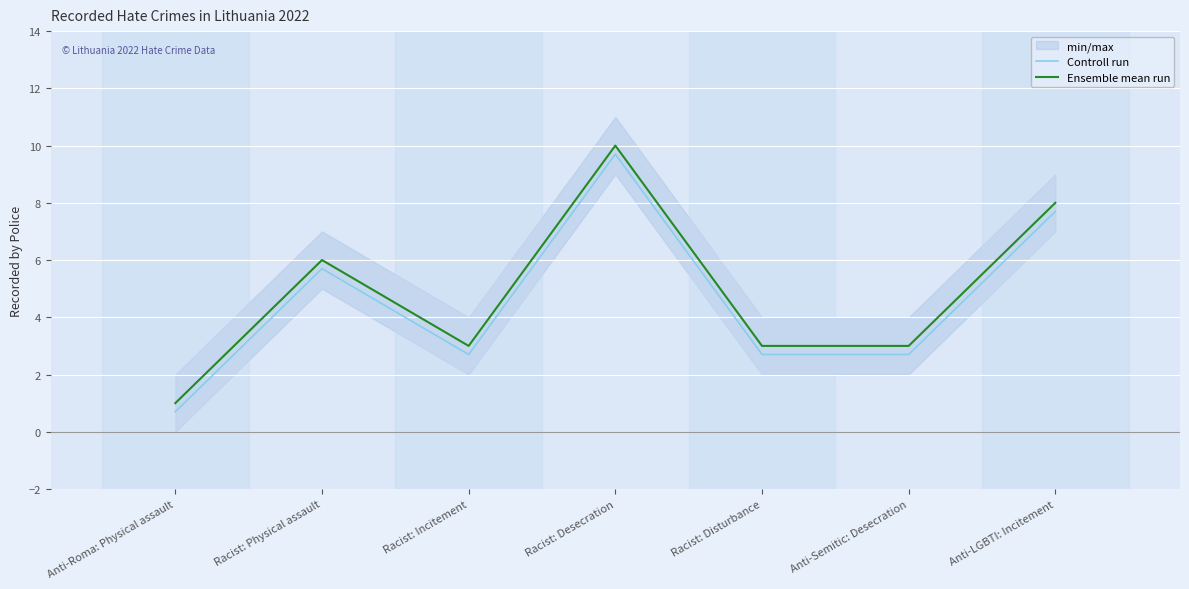

What is the value of the Controll run point at the 2nd from the left?

5.7